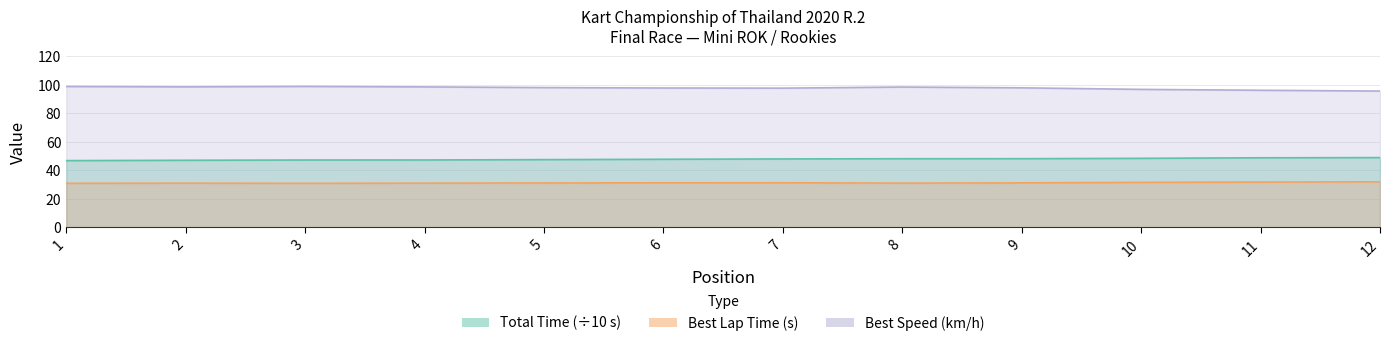

True or false: Best Lap time and Total Time intersect in this chart.

False